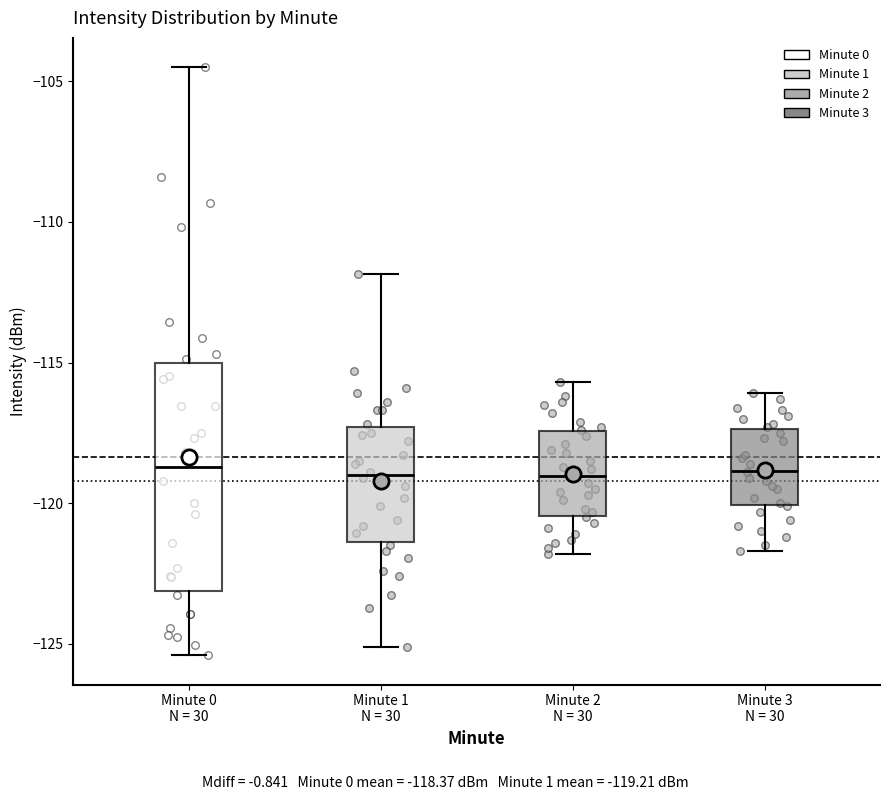

Reading left to right, read every box against the y-axis: the position of its median line, the range the box covers, and the ends of its whiskers. The values are not printed on the chart, so give them approximately, as read against the axis.

Minute 0 N = 30: median -118.5, box -123.0 to -115.0, whiskers -125.5 to -104.5
Minute 1 N = 30: median -119.0, box -121.5 to -117.5, whiskers -125.0 to -112.0
Minute 2 N = 30: median -119.0, box -120.5 to -117.5, whiskers -122.0 to -115.5
Minute 3 N = 30: median -119.0, box -120.0 to -117.5, whiskers -121.5 to -116.0